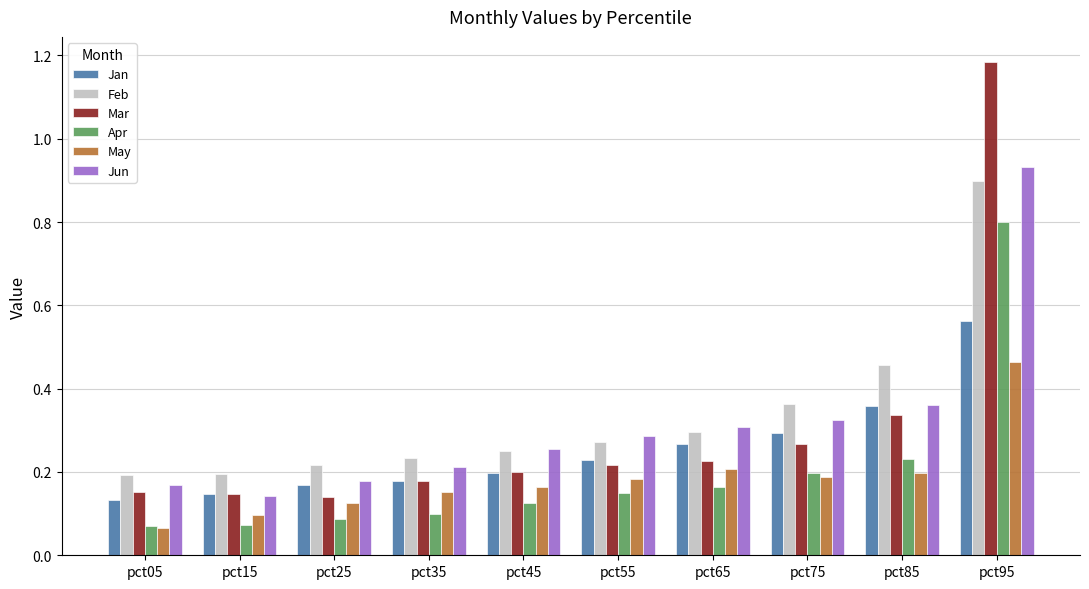

At which category does the chart reach its peak across all series?

pct95